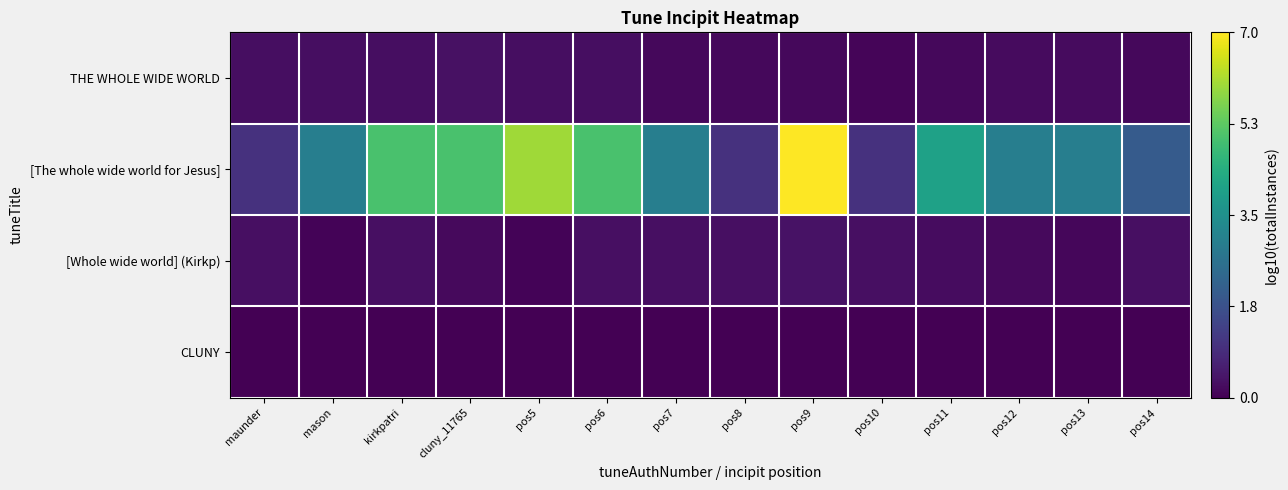

Which has a higher value, pos8 or maunder?

maunder